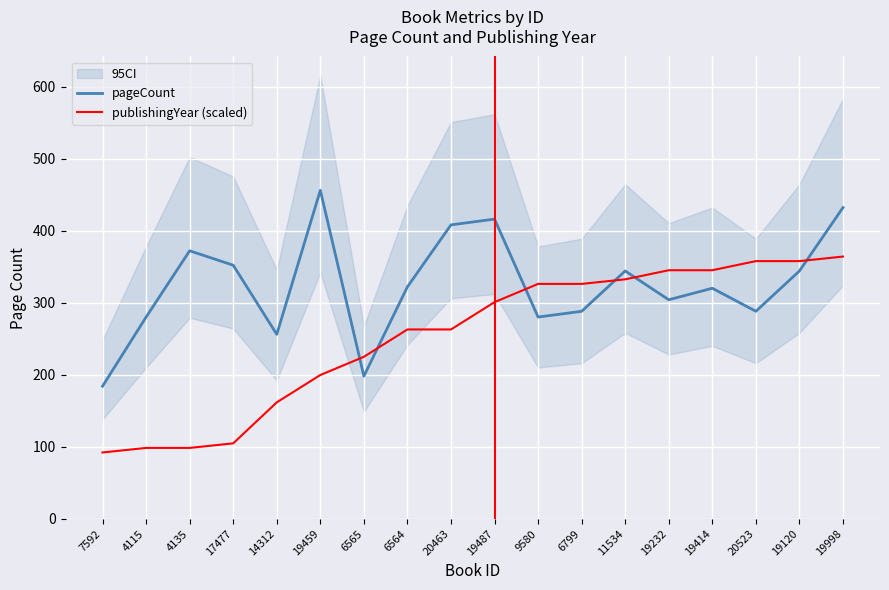

What is the difference between the maximum and second lowest values in the publishingYear (scaled) series?

265.7